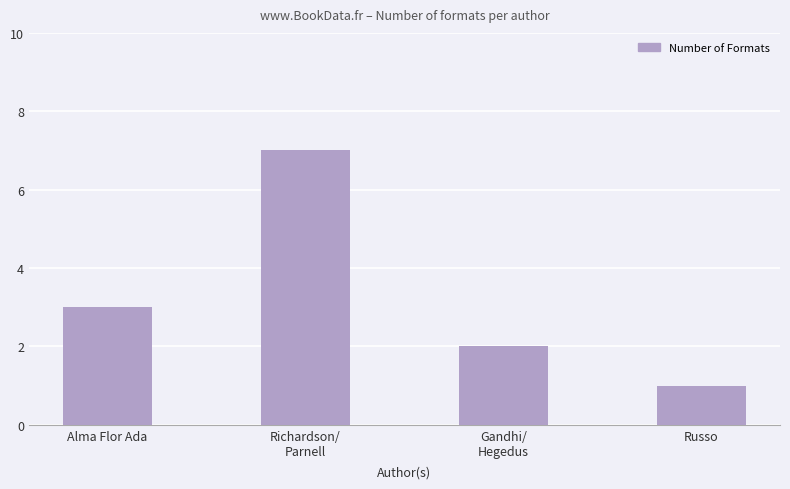

Reading left to right, transcribe all the data shown in this chart.

Alma Flor Ada=3	Richardson/
Parnell=7	Gandhi/
Hegedus=2	Russo=1